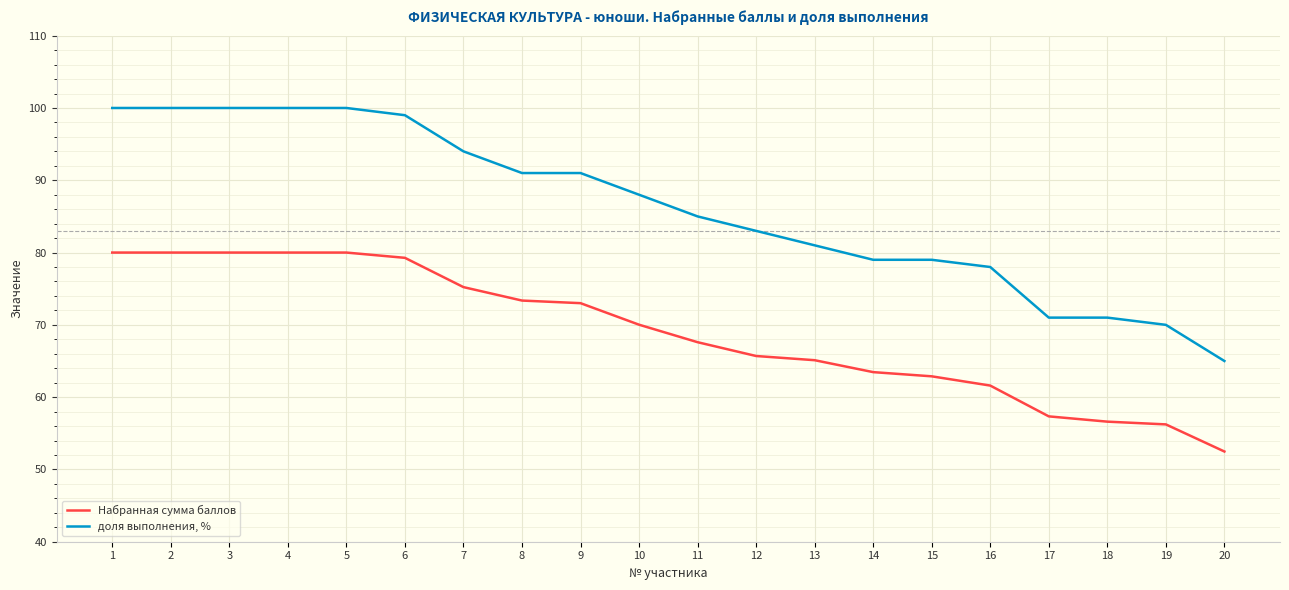

What is the greatest value displayed?

100.0